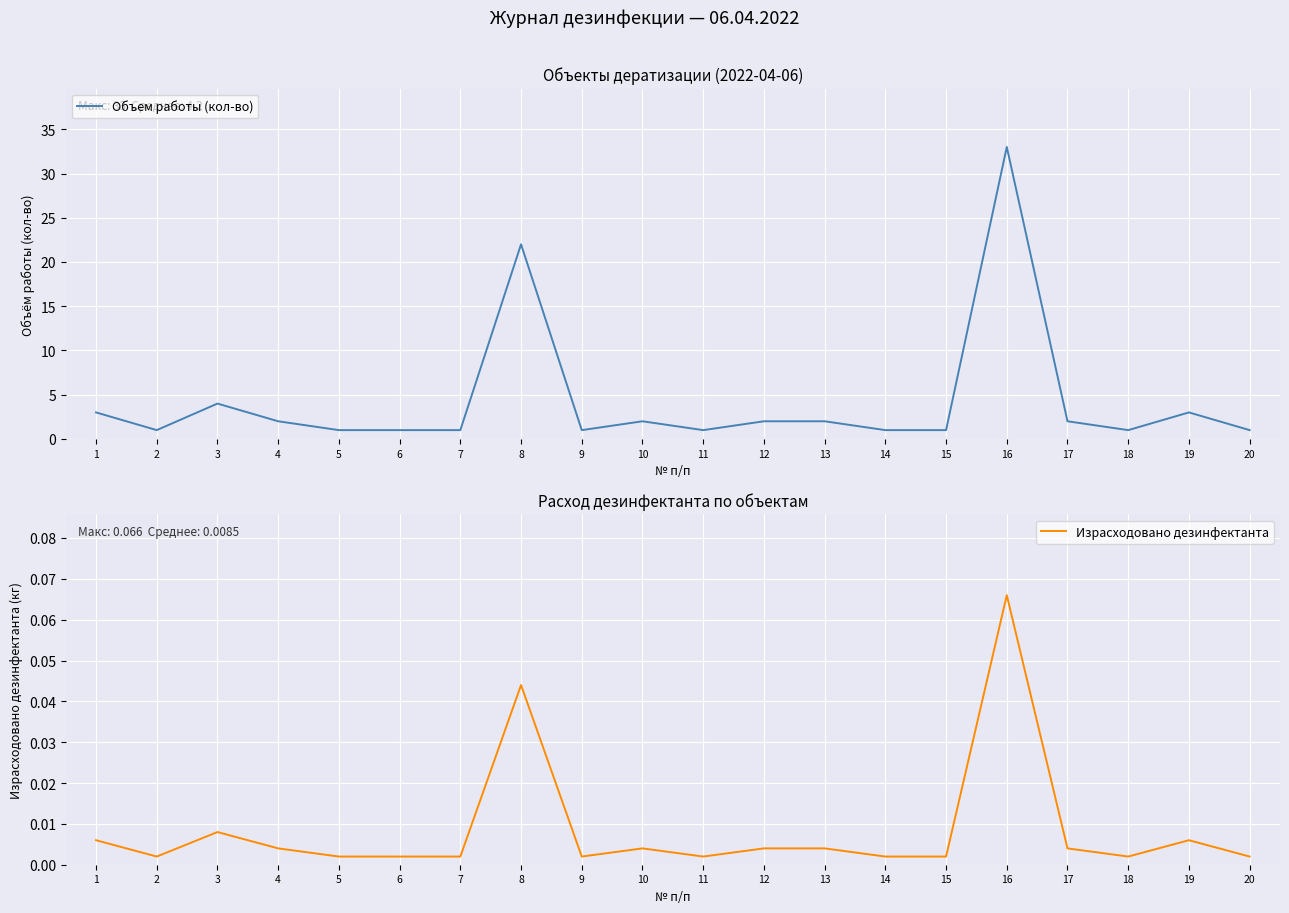

Reading left to right, extract all data points from this chart.

Объем работы (кол-во): 3.0	1.0	4.0	2.0	1.0	1.0	1.0	22.0	1.0	2.0	1.0	2.0	2.0	1.0	1.0	33.0	2.0	1.0	3.0	1.0
Израсходовано дезинфектанта: 0.0	0.0	0.0	0.0	0.0	0.0	0.0	0.0	0.0	0.0	0.0	0.0	0.0	0.0	0.0	0.1	0.0	0.0	0.0	0.0